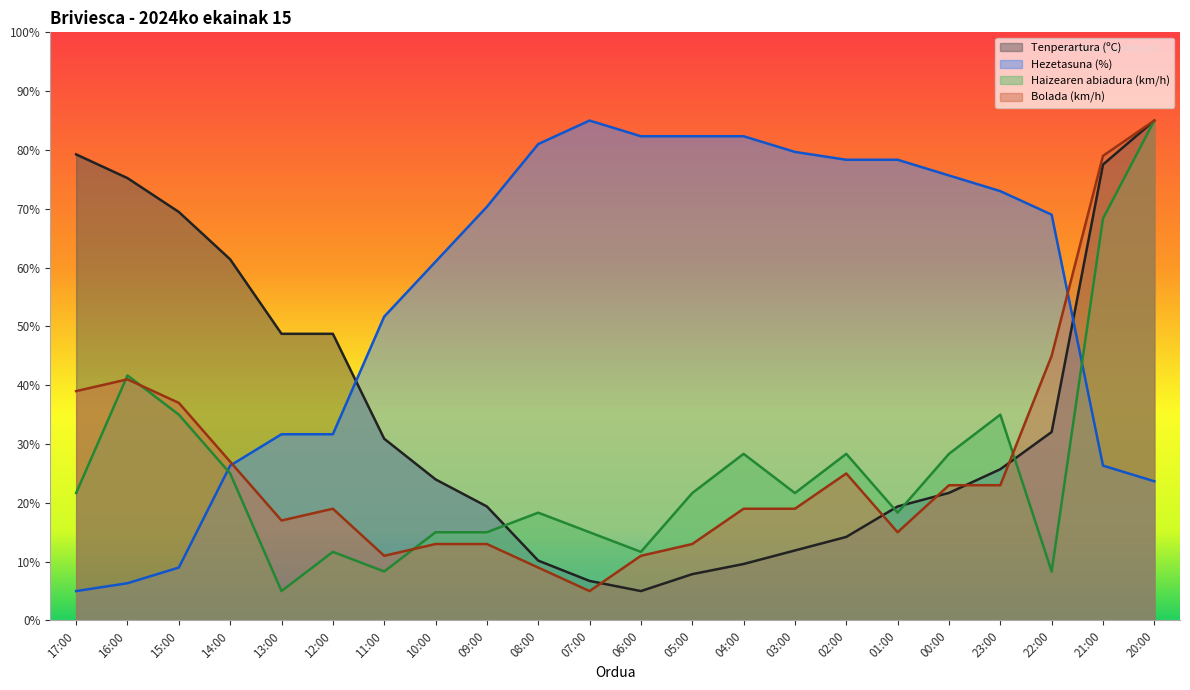

What is the difference between the Hezetasuna (%) values at 15:00 and 01:00?

69.3